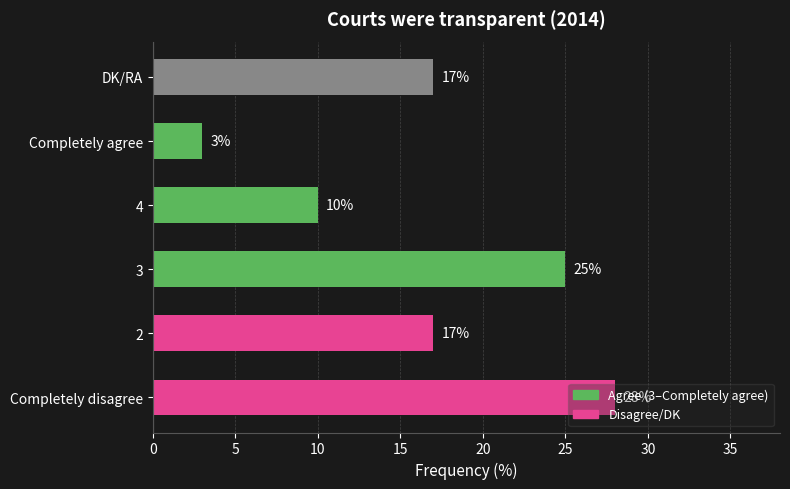

What is the sum of the values at 2 and Completely agree?

20